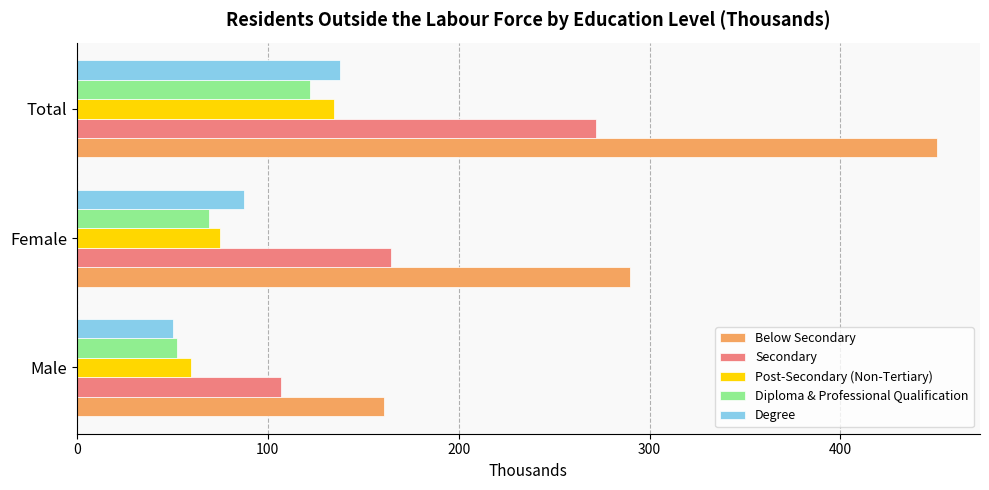

Is it true that Below Secondary equals 274.1 at Total?

False